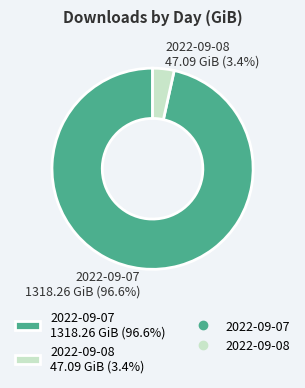

The 2022-09-07 slice represents 97% of the pie. True or false?

True